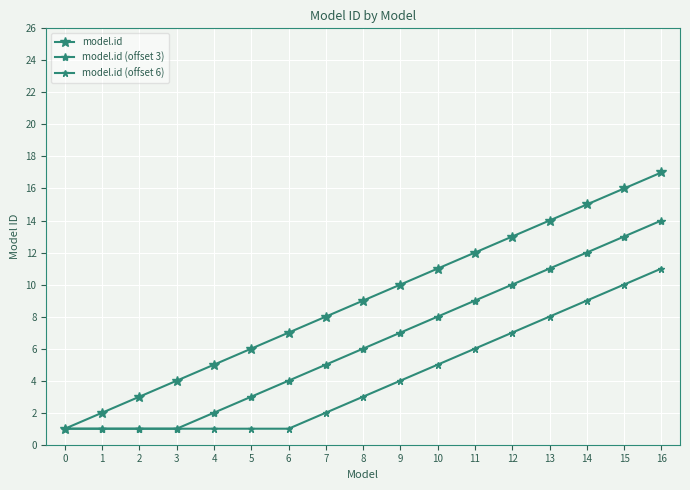

Is this an area chart (filled region under the line)?

No